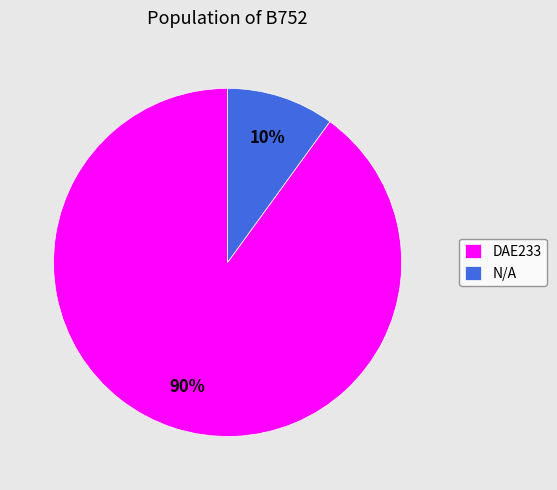

To the nearest percent, what is the difference between the N/A and DAE233 slice percentages?

80%